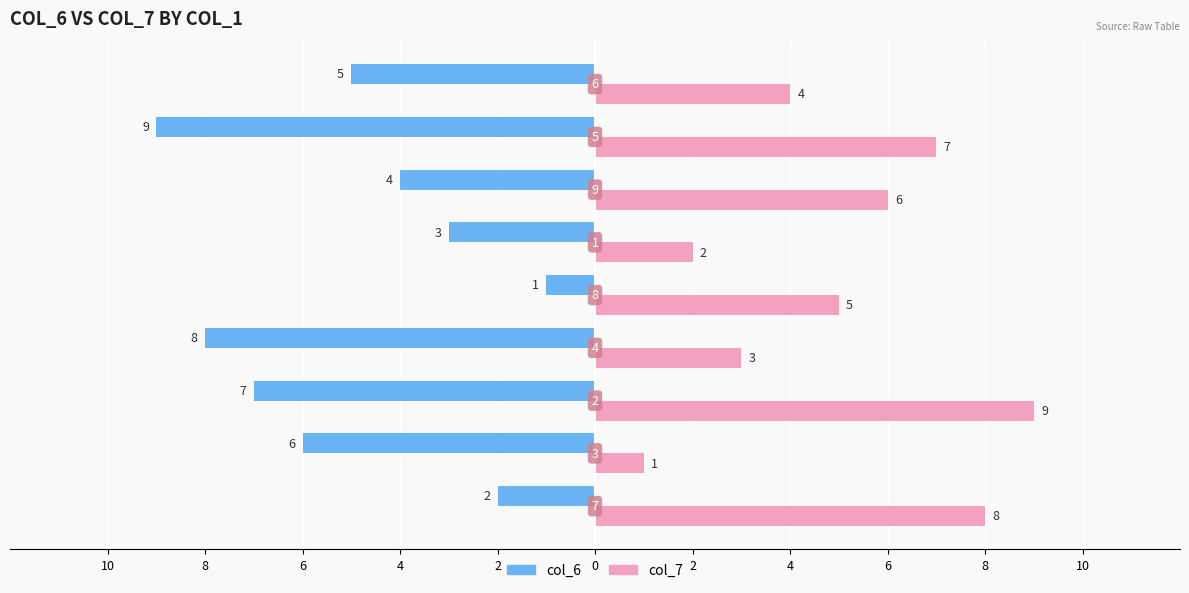

What is the label of the 6th bar from the right?

4